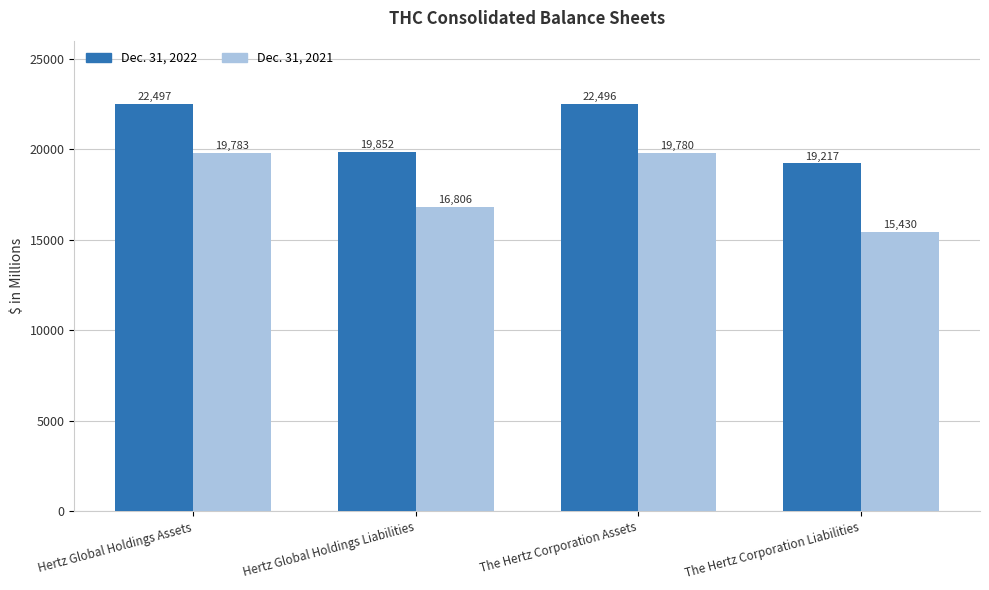

True or false: Dec. 31, 2021 has a value of 19780 at The Hertz Corporation Assets.

True